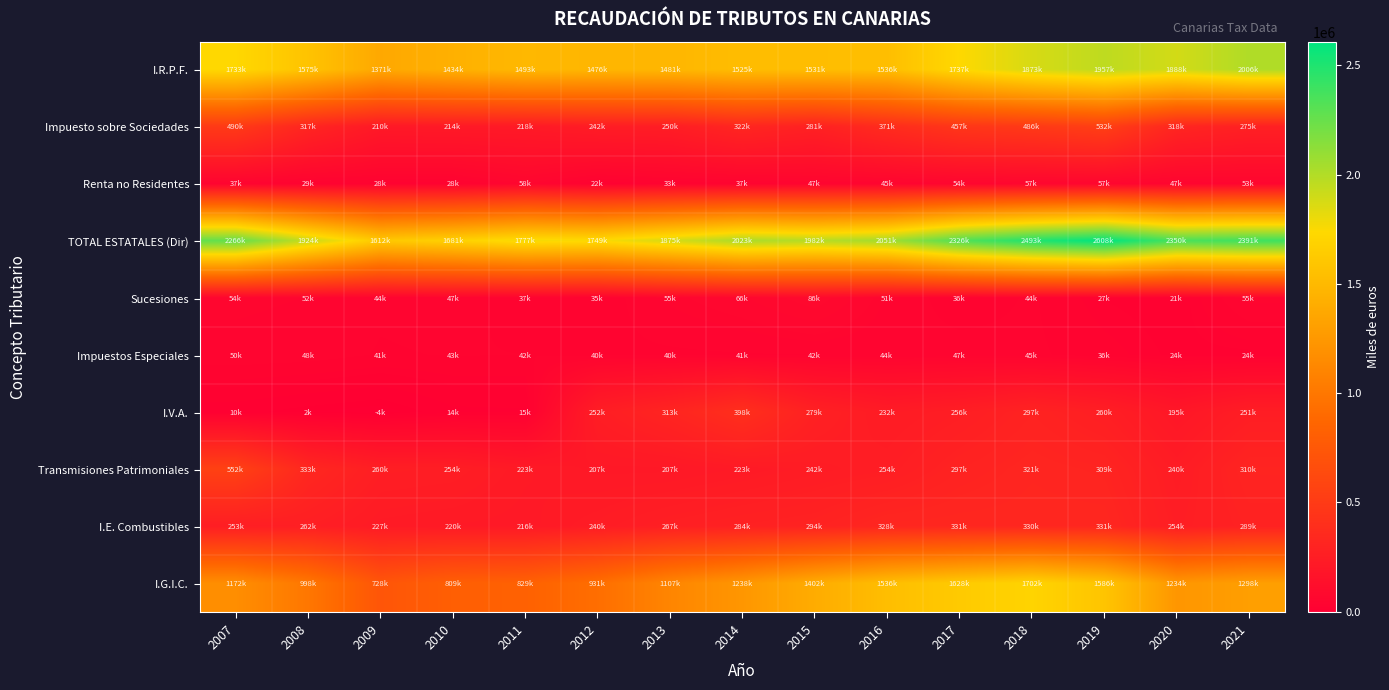

Rank the series by their maximum value, from lowest to highest.

Impuestos Especiales, Renta no Residentes, Sucesiones, I.E. Combustibles, I.V.A., Impuesto sobre Sociedades, Transmisiones Patrimoniales, I.G.I.C., I.R.P.F., TOTAL ESTATALES (Dir)